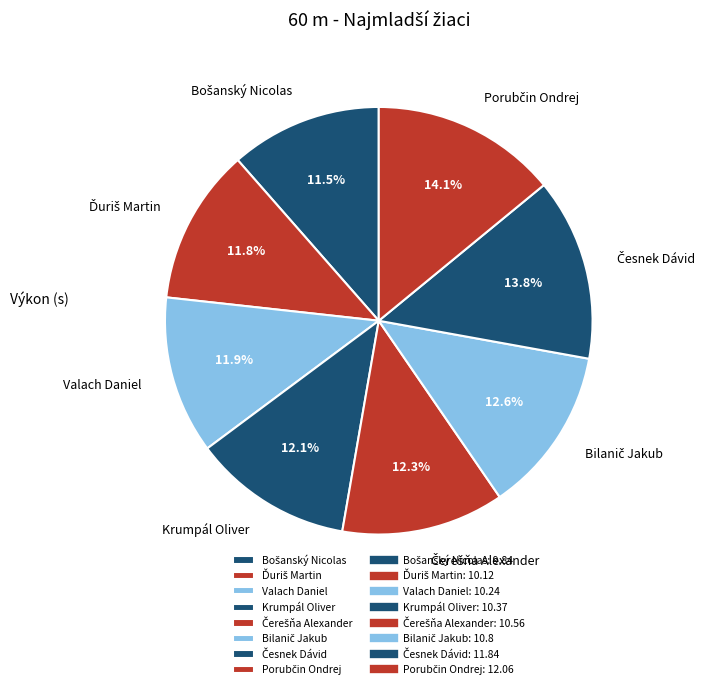

Is there a majority slice in this chart?

No